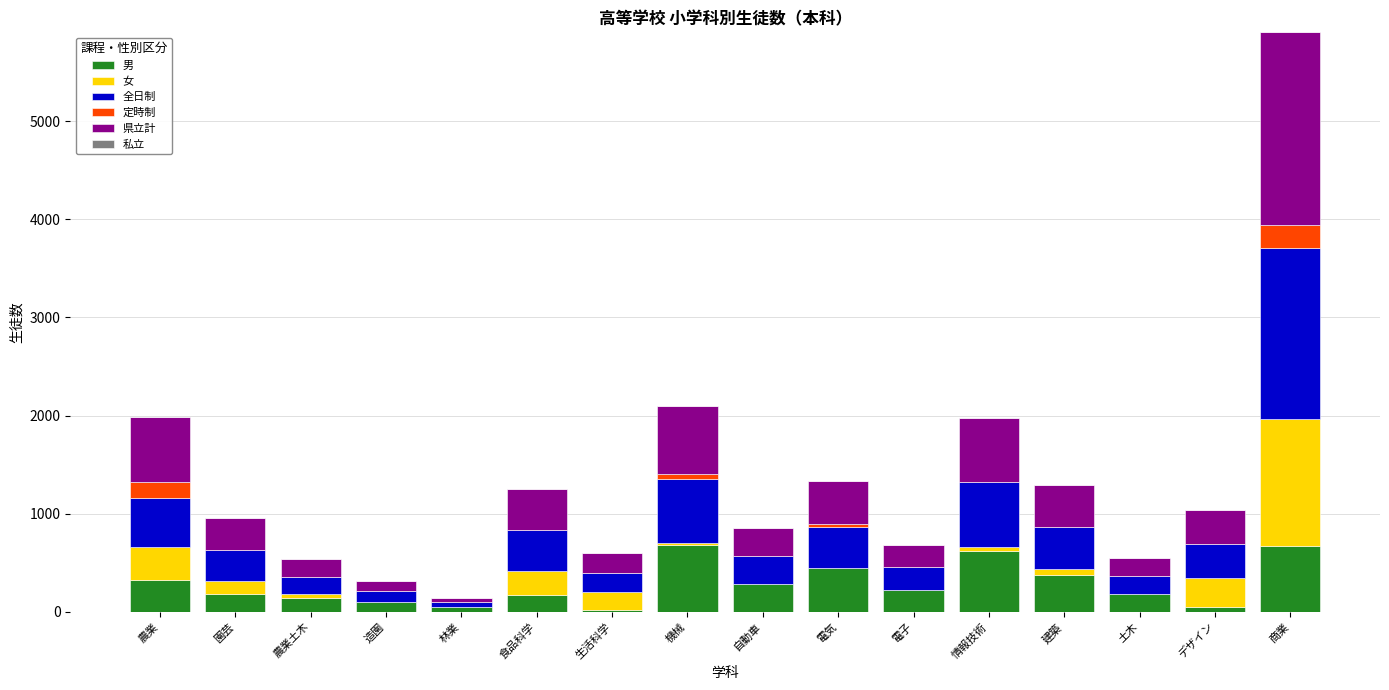

What is the highest value of the 男 series?

684